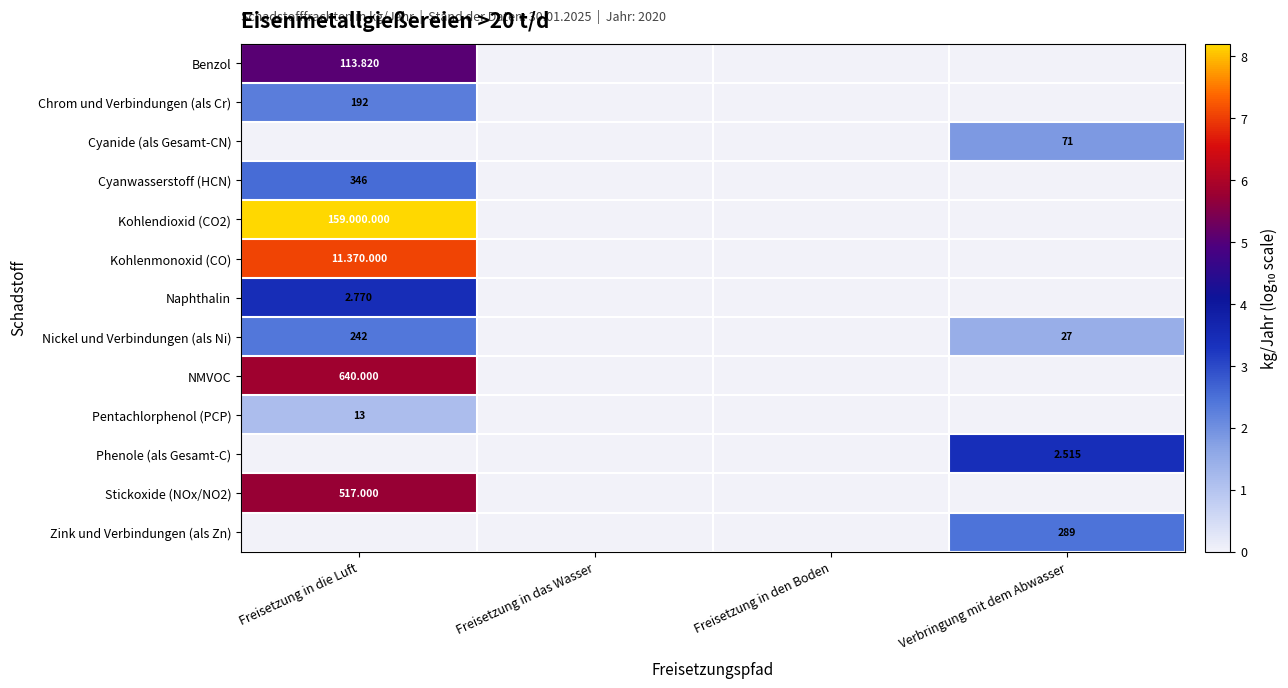

The Kohlenmonoxid (CO) series shows 0.0 at Freisetzung in den Boden. True or false?

True